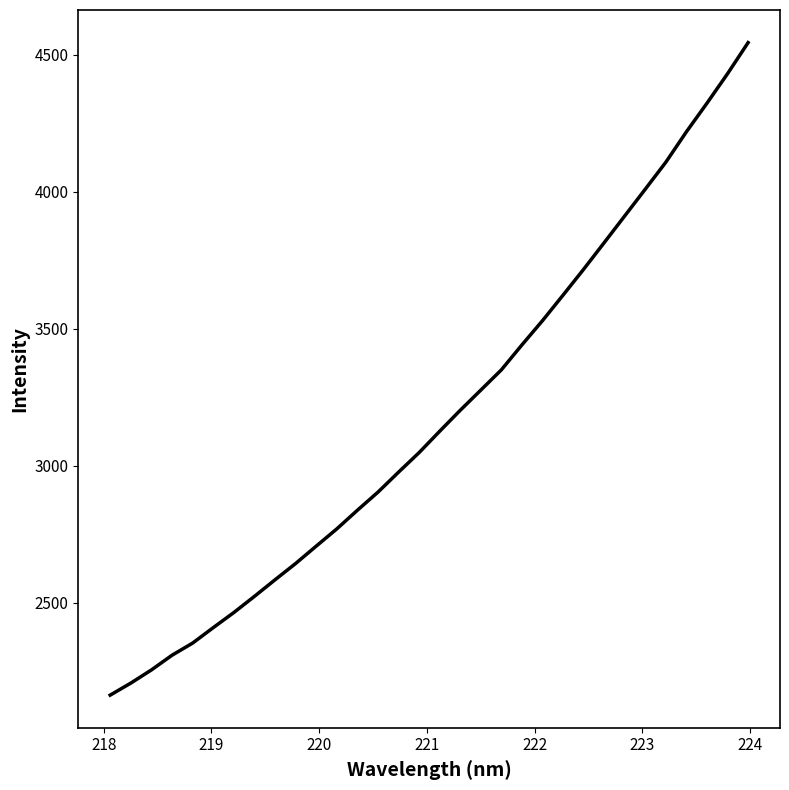

Reading left to right, extract all data points from this chart.

2162.2	2206.1	2254.1	2307.8	2352.1	2408.4	2463.6	2522.6	2583.1	2642.6	2706.0	2768.9	2837.0	2903.1	2976.1	3047.5	3125.5	3202.1	3275.9	3349.8	3441.0	3529.5	3622.7	3717.1	3814.3	3912.0	4009.8	4108.3	4219.2	4323.6	4431.1	4544.6